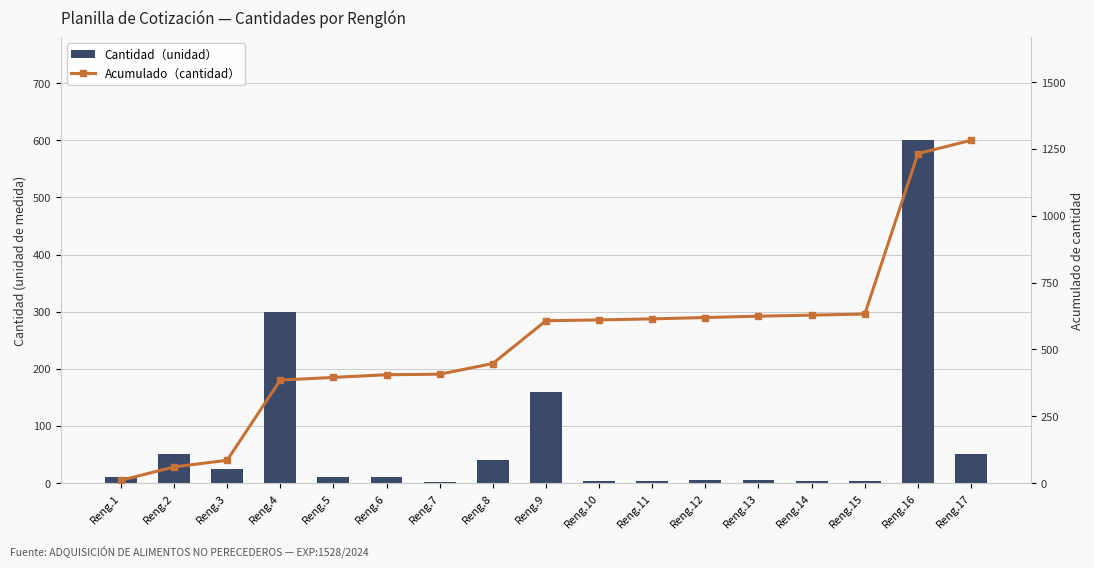

What is the minimum value for Cantidad（unidad）?

2